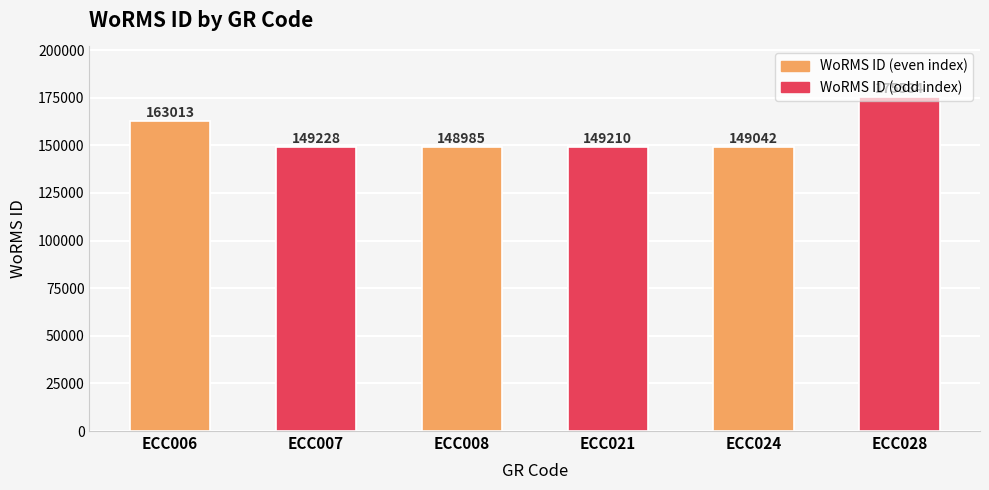

Rank the categories by value from lowest to highest.

ECC008, ECC024, ECC021, ECC007, ECC006, ECC028